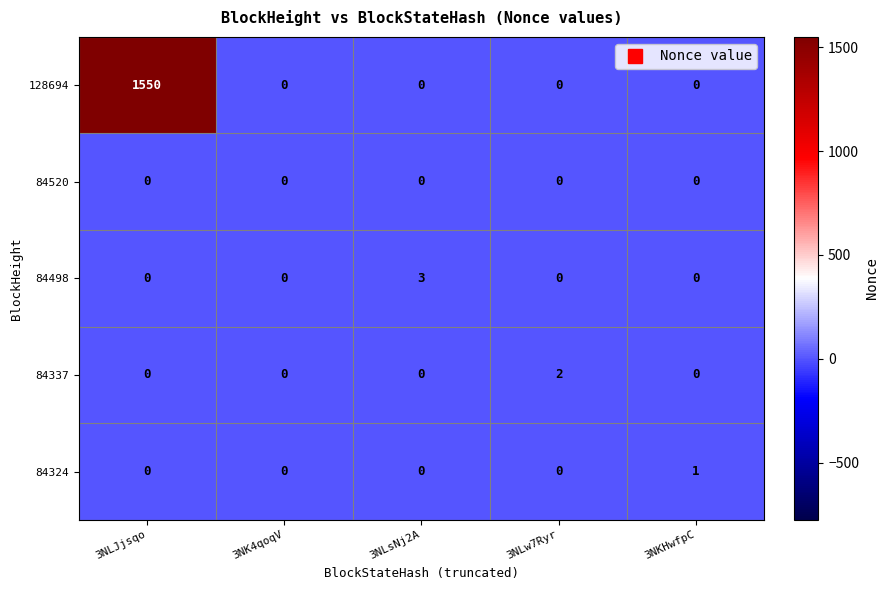

Which category has the highest value in the 84324 series?

3NKHwfpC